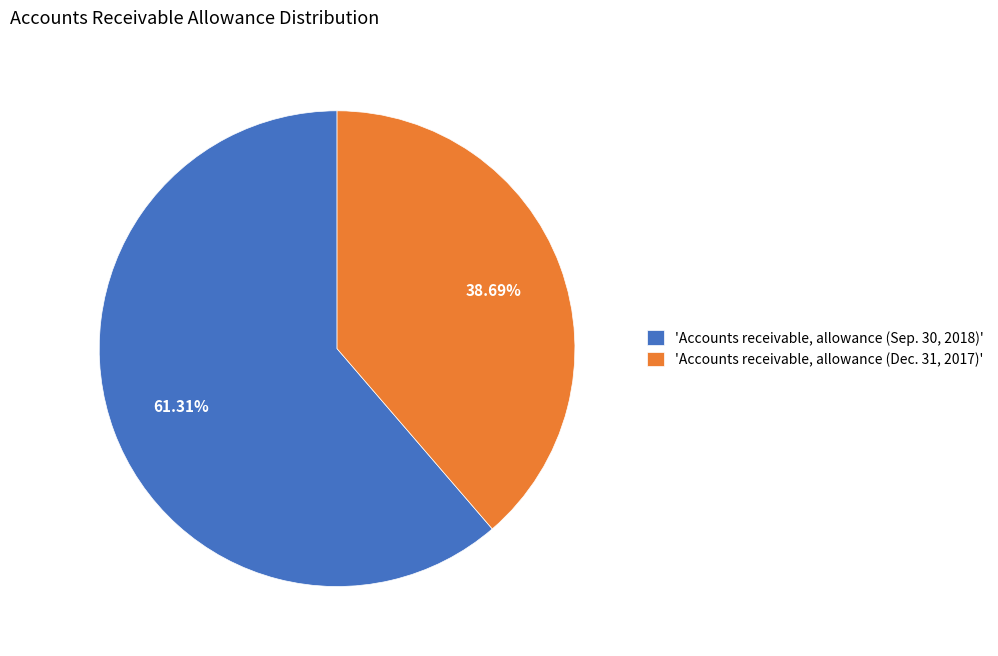

Rank the categories by value from highest to lowest.

'Accounts receivable, allowance (Sep. 30, 2018)', 'Accounts receivable, allowance (Dec. 31, 2017)'